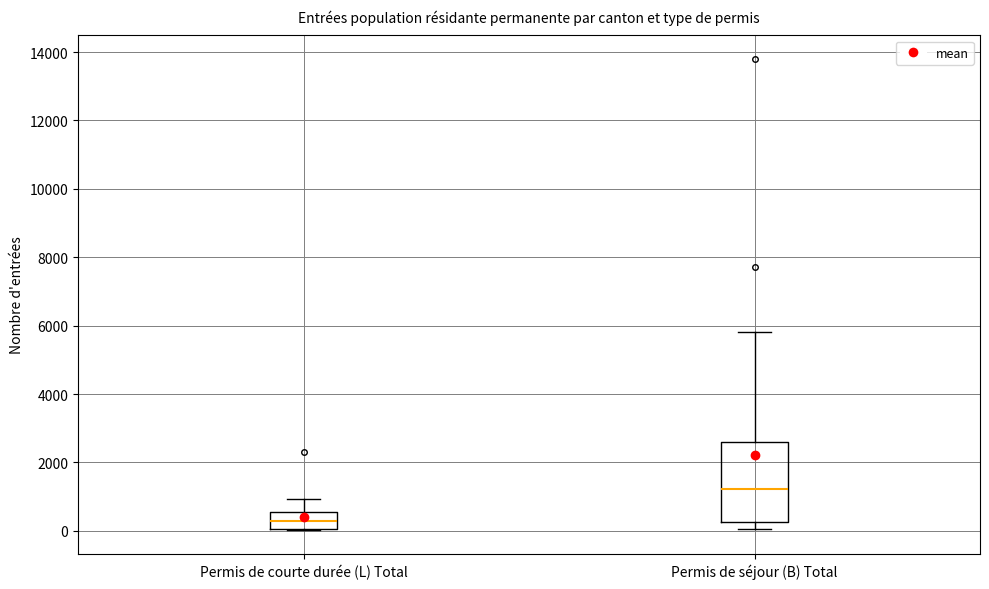

Reading left to right, transcribe this box plot: for each box, give where its median line is, the range the box spans, and where its two whiskers end, as read against the y-axis. The values are not printed on the chart, so give them approximately, as read against the axis.

Permis de courte durée (L) Total: median 200, box 0 to 600, whiskers 0 to 1000
Permis de séjour (B) Total: median 1200, box 200 to 2600, whiskers 0 to 5800